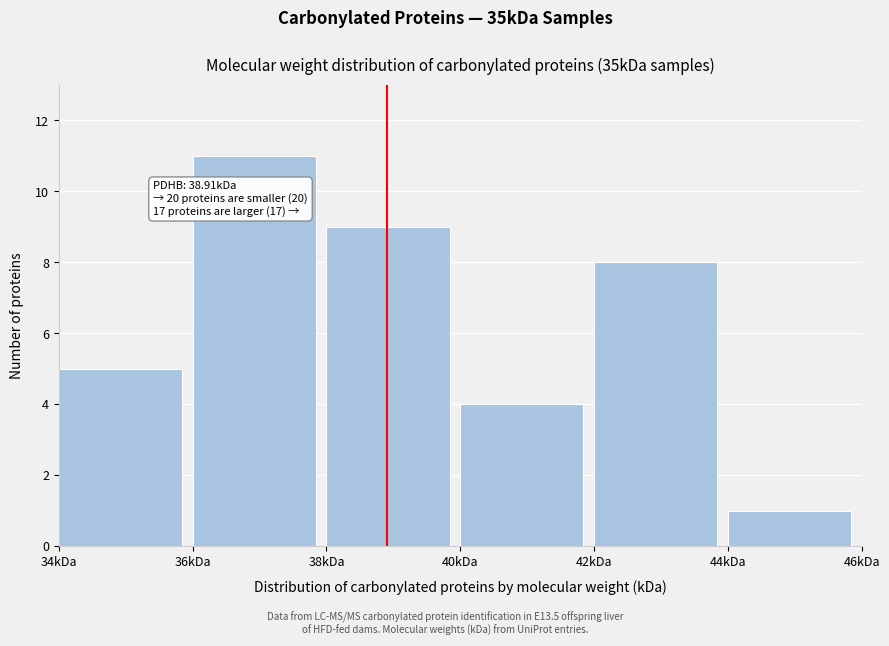

Which range on the x-axis has the tallest bar?

36 to 38